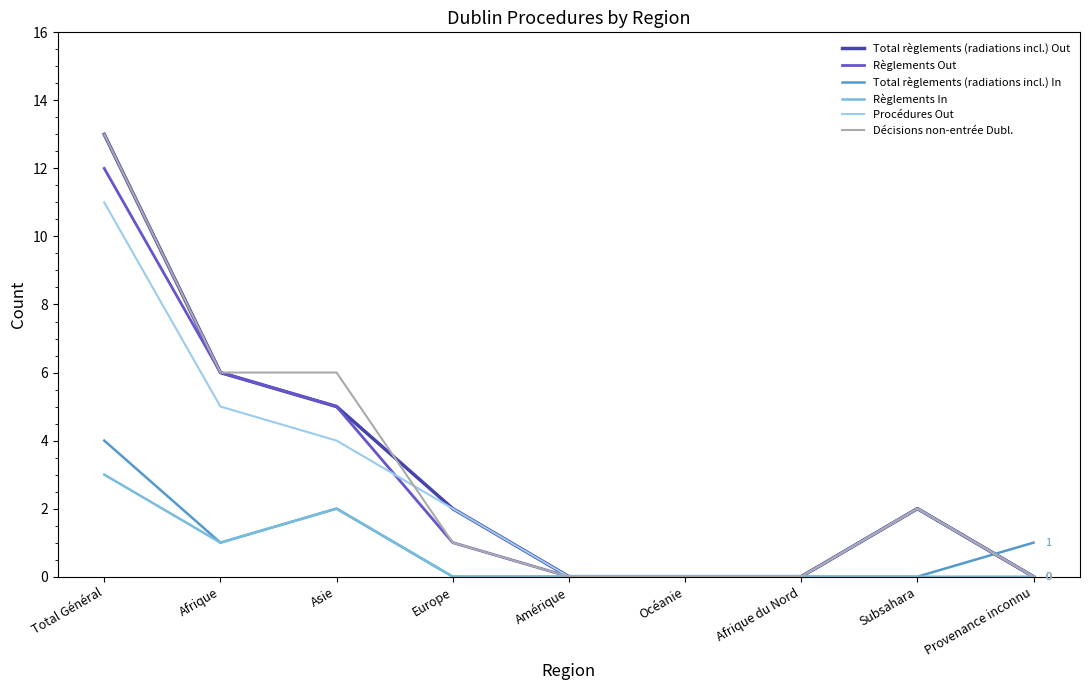

At which category is the sum across all series the highest?

Total Général